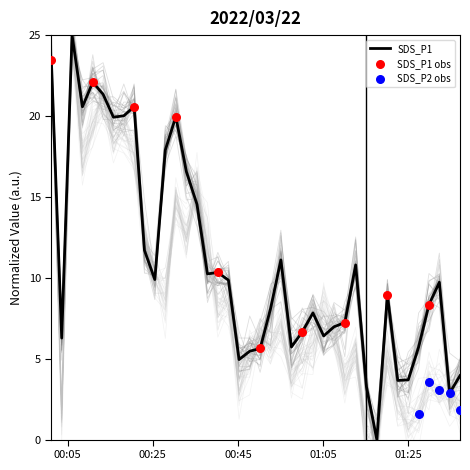

Which series contains the lowest Y value?

SDS_P1